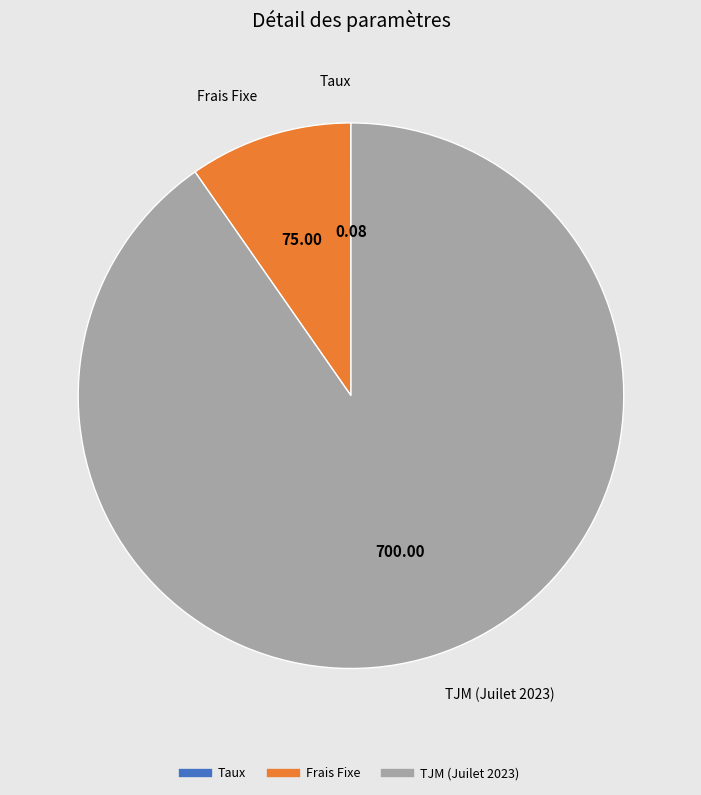

Does any single category account for the majority?

Yes